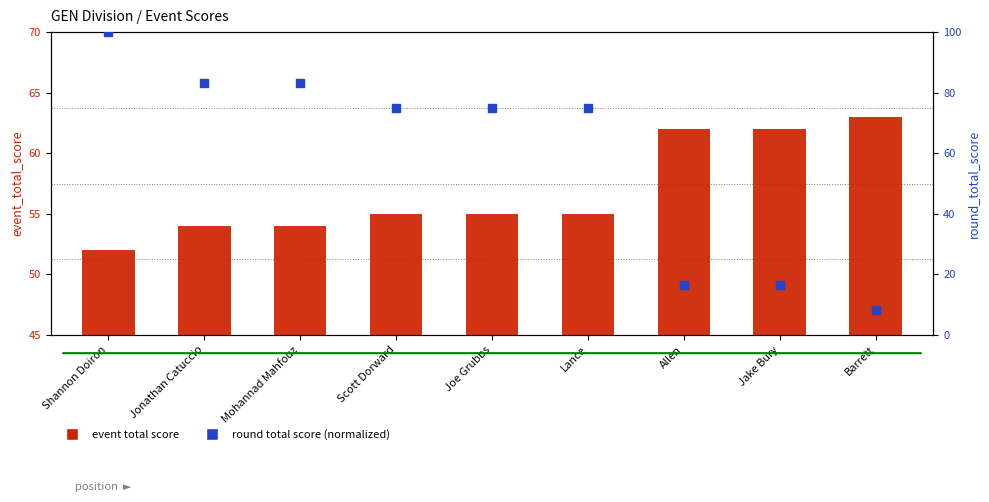

Which series contains the highest Y value?

round total score (normalized)